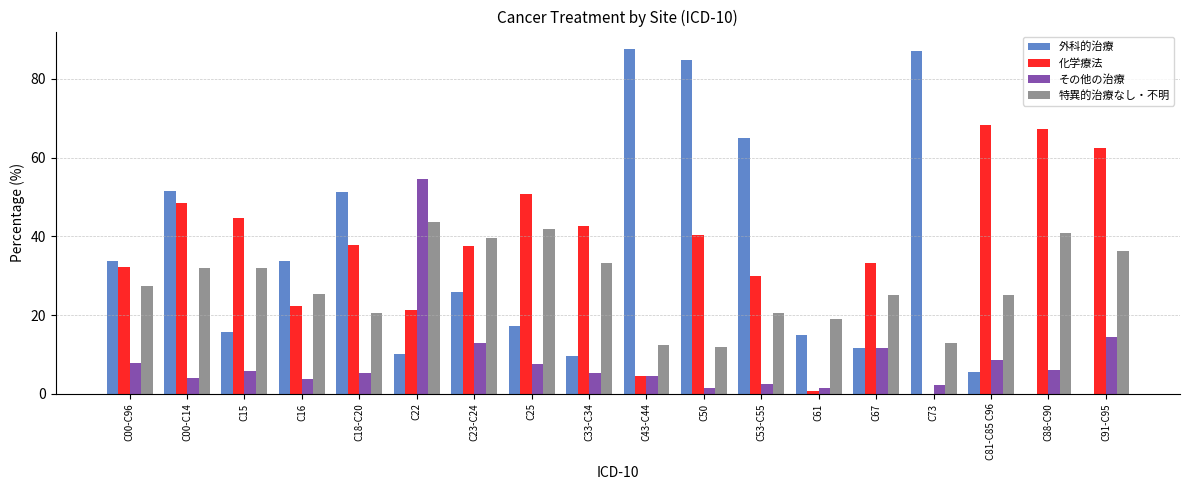

Is the value of その他の治療 at C81-C85 C96 greater than the value of 特異的治療なし・不明 at C53-C55?

No